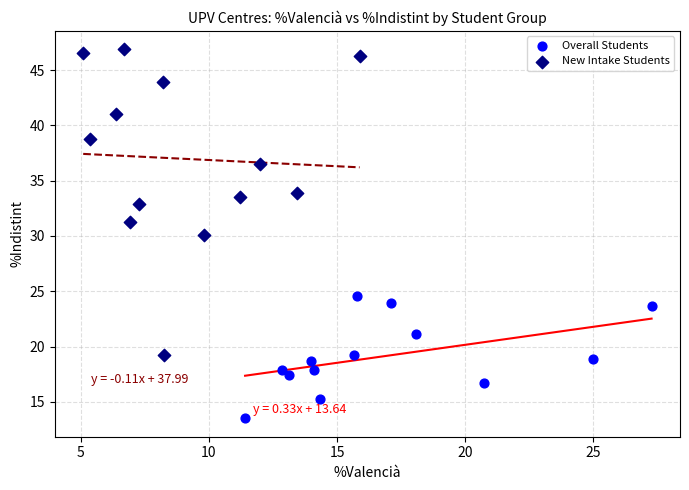

Which series reaches the minimum Y coordinate?

Overall Students